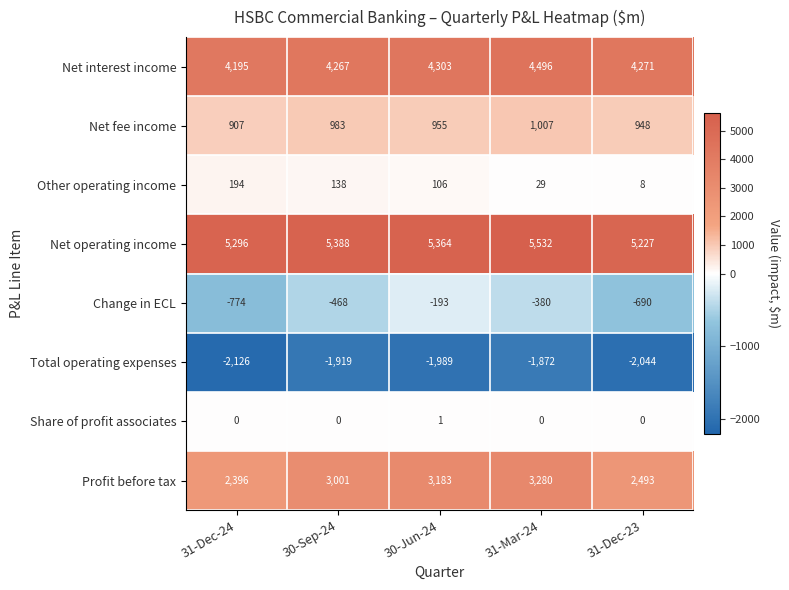

What is the approximate value of Net interest income at 30-Sep-24, to the nearest 5?

4265